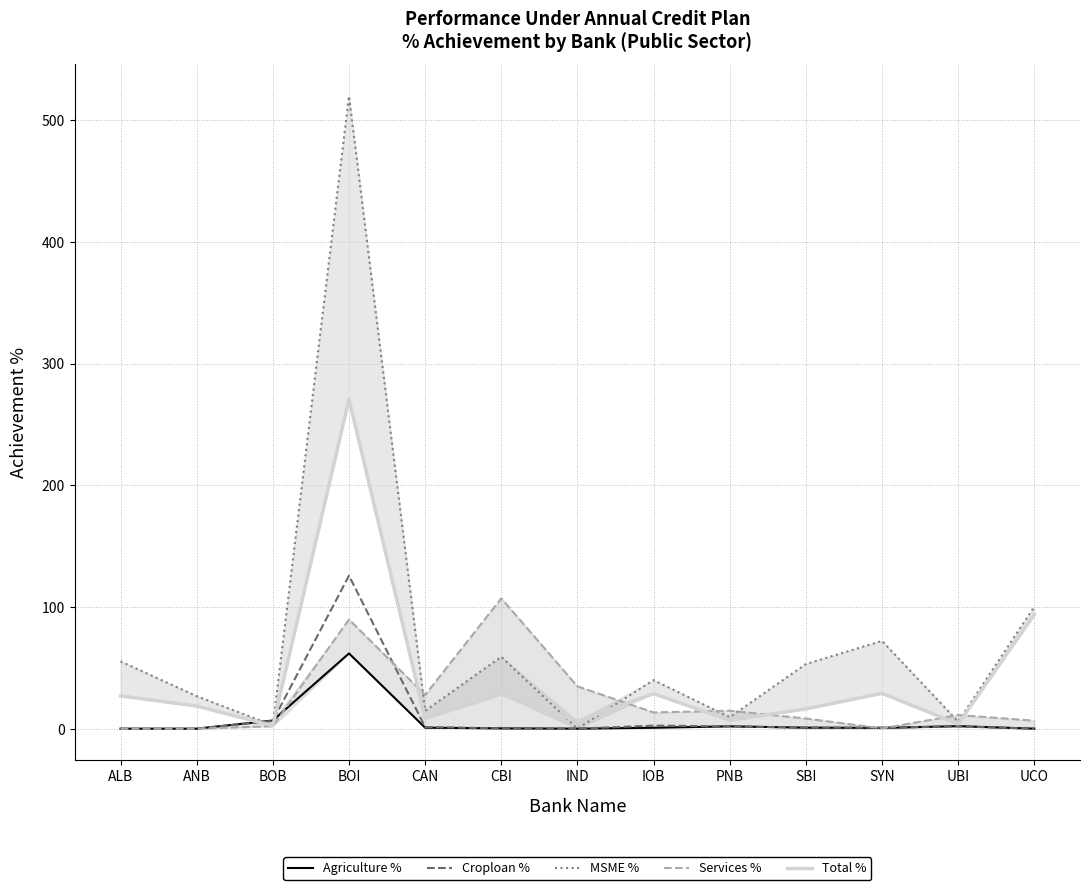

What position from the left is CBI?

6